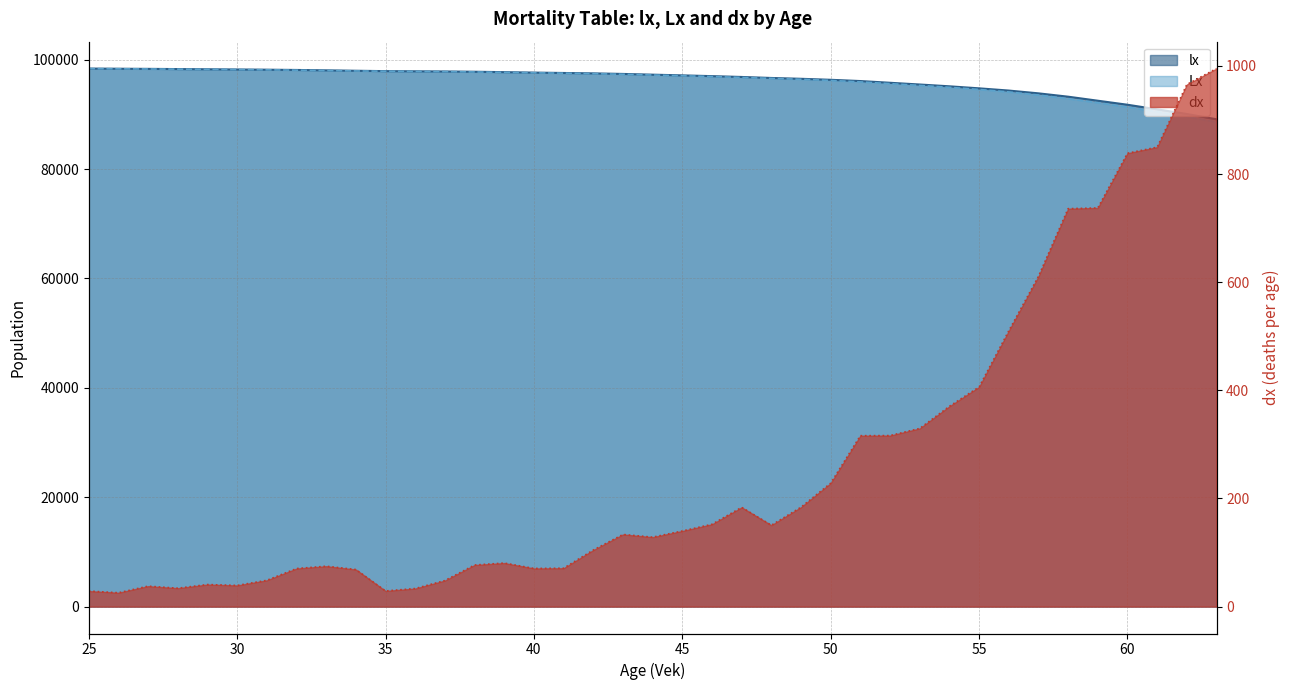

What is the difference between the Lx values at 35 and 41?

359.6